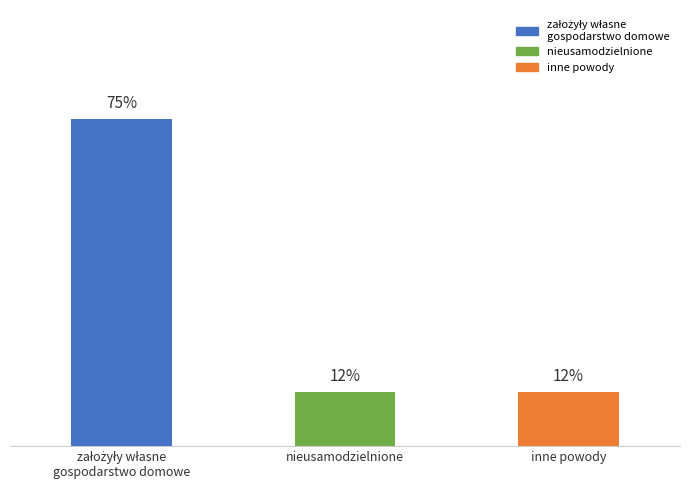

Is it true that the value at inne powody is 0.1?

True